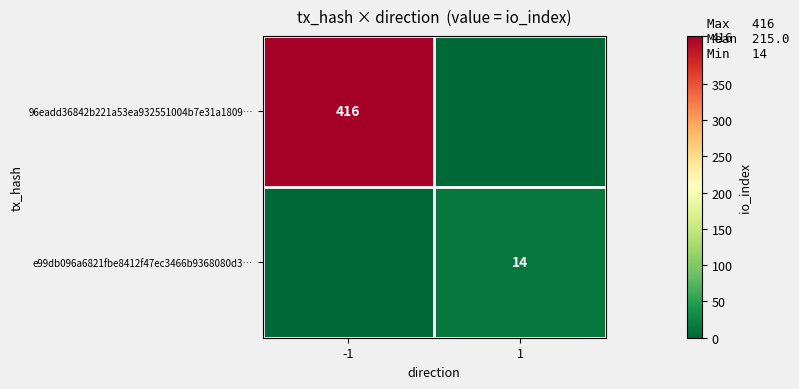

At which category is the sum across all series the highest?

-1